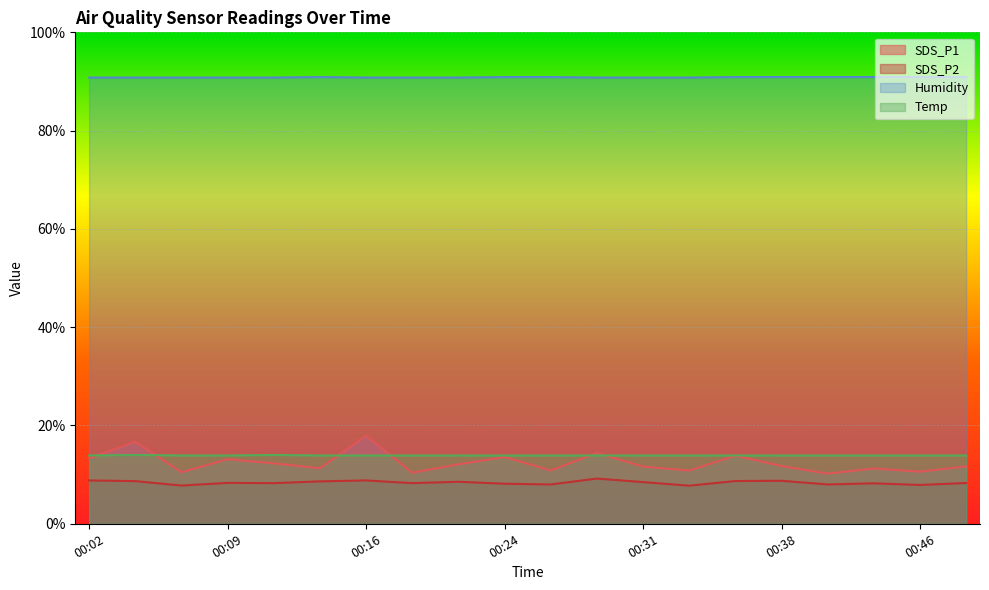

True or false: Humidity and SDS_P2 intersect in this chart.

False